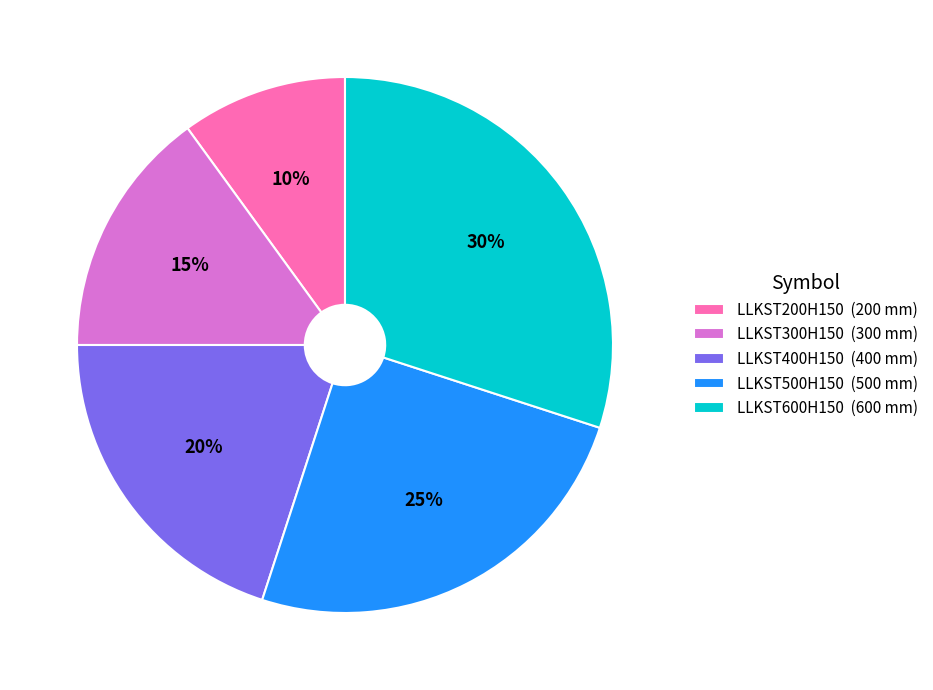

How many slices are in this pie chart?

5